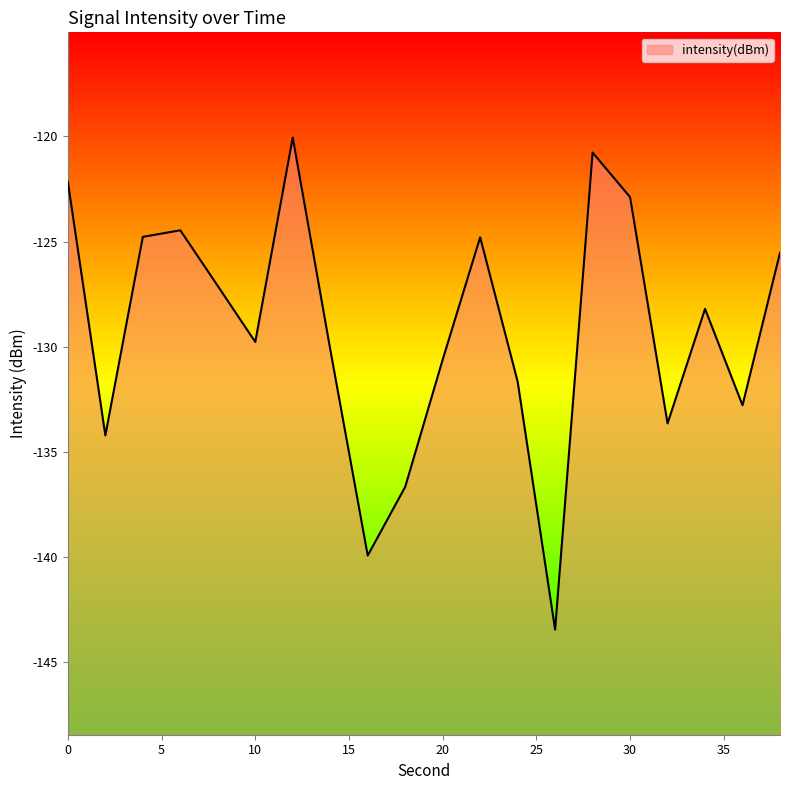

Does the chart display data point markers on the line(s)?

No